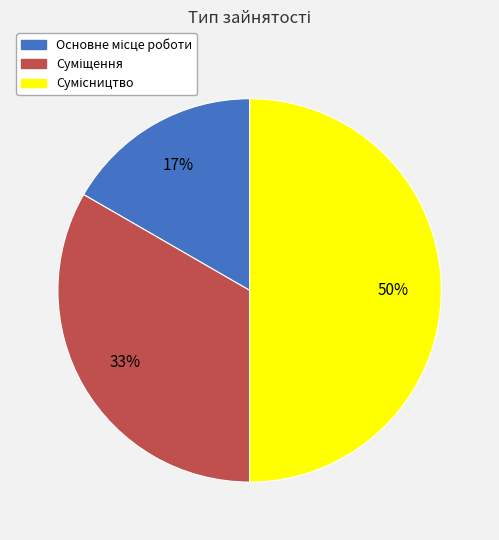

To the nearest percent, what is the difference between the largest and smallest slice percentages?

33%